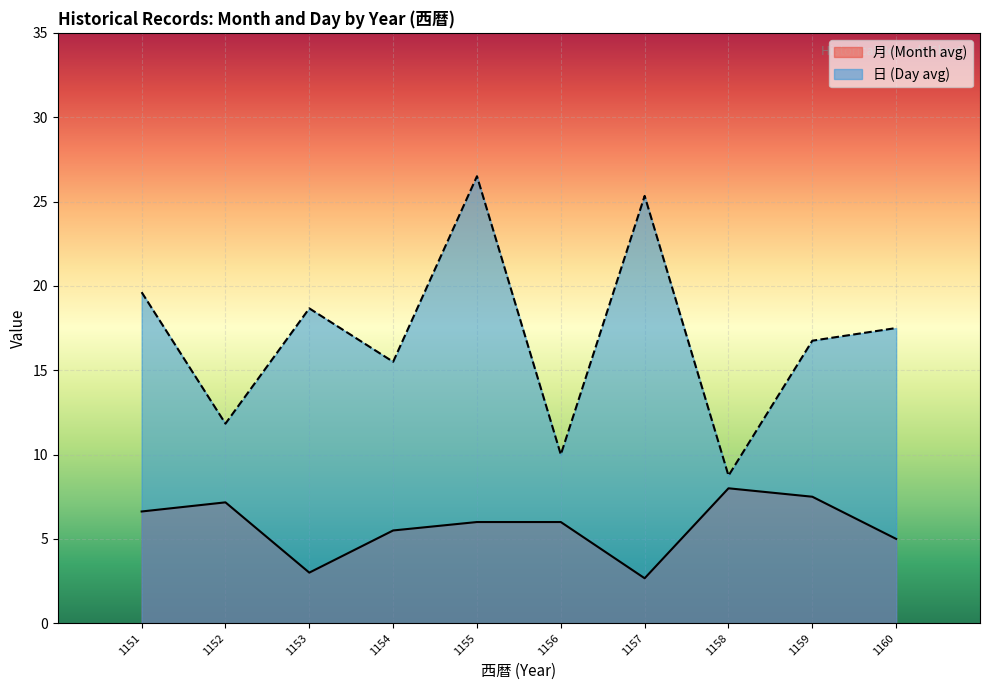

Count the number of data series in this chart.

2